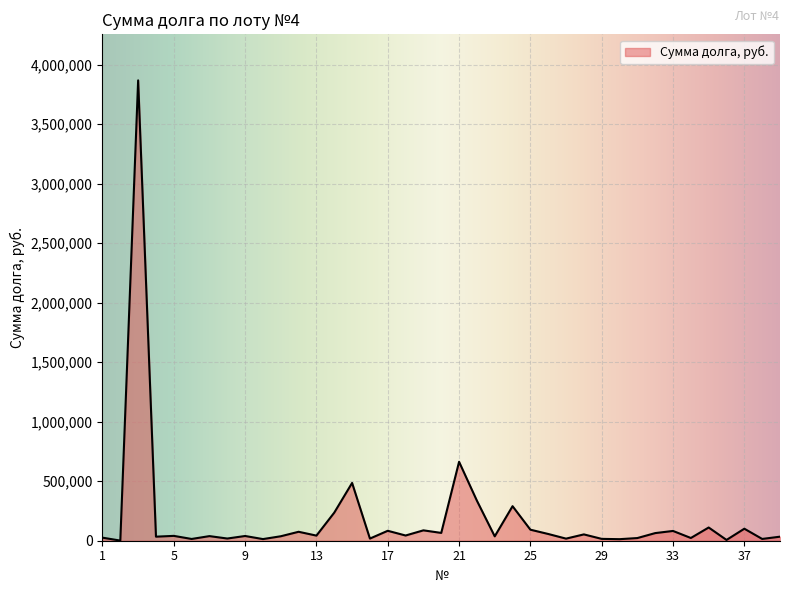

What is the maximum value shown in the chart?

3869075.4